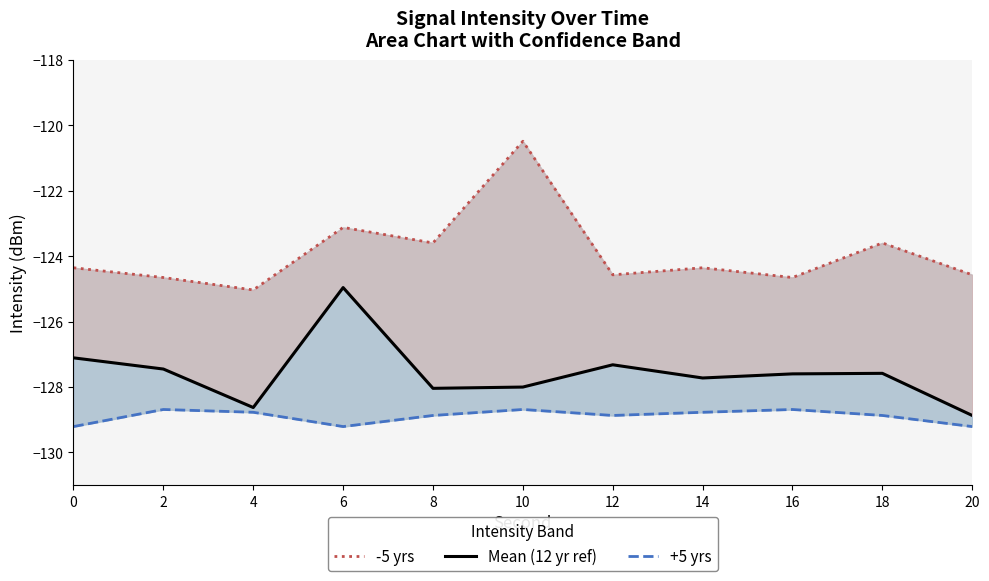

At which category does Mean (12 yr ref) reach its first local peak?

6